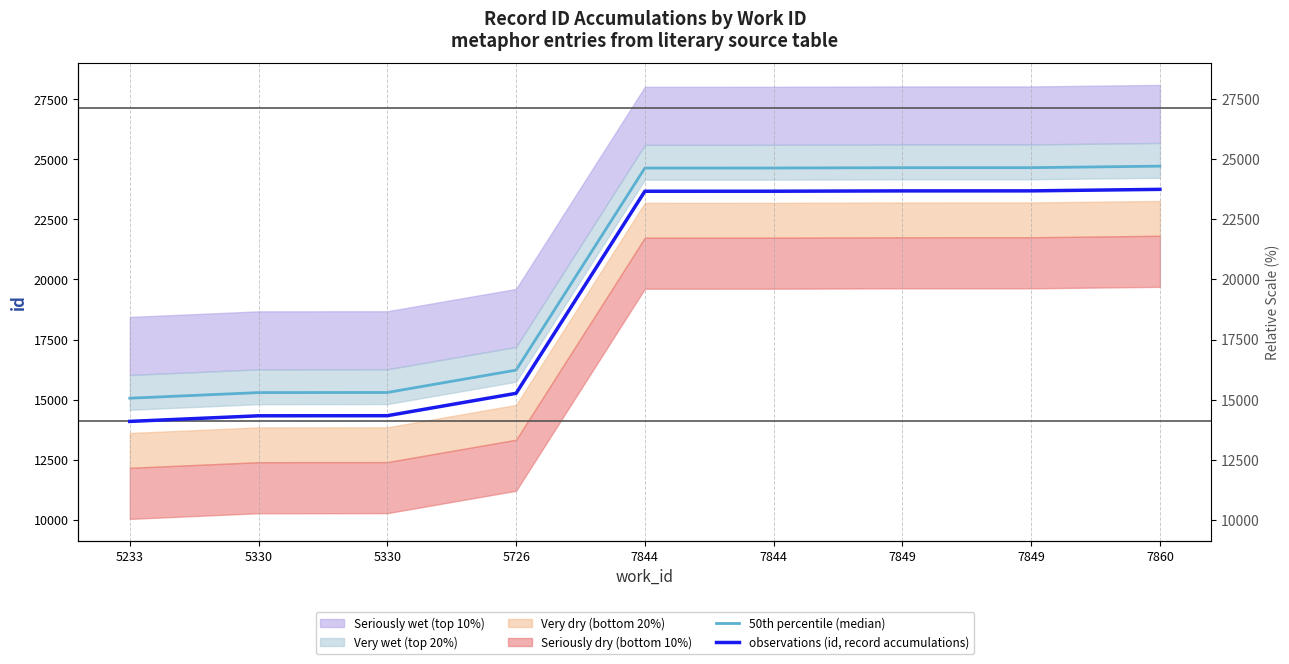

True or false: observations (id, record accumulations) and 50th percentile (median) cross at least once.

False